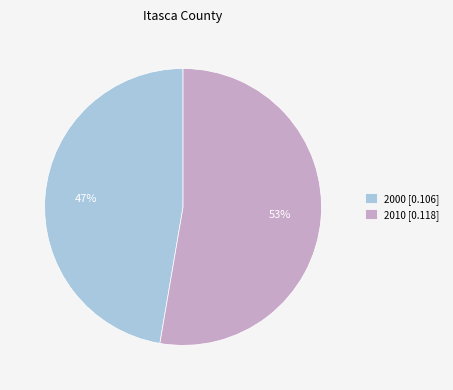

To the nearest percent, what percentage of the pie is 2000?

47%